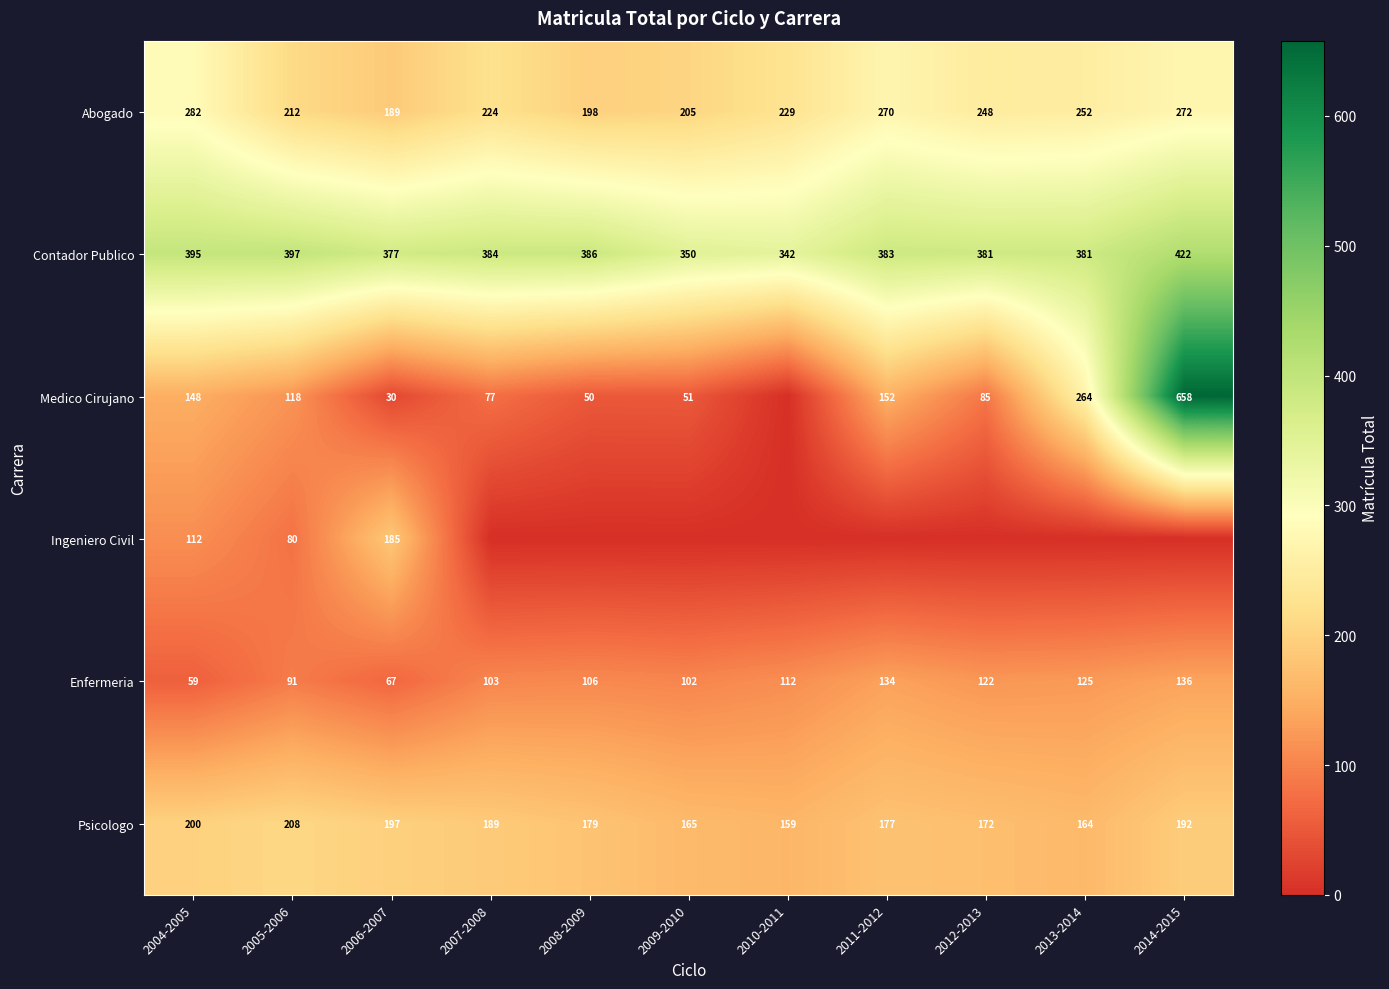

Count the number of categories in the chart.

11